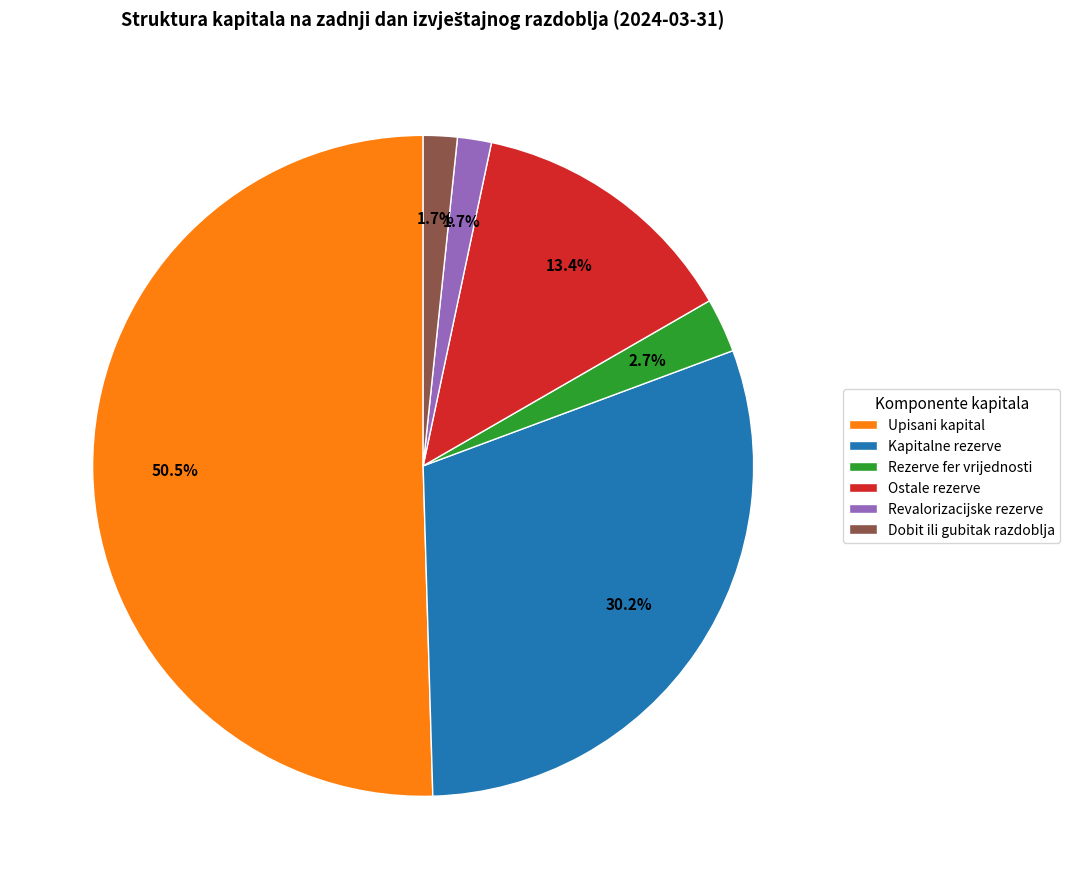

What percentage do Upisani kapital and Ostale rezerve together represent?

63.8%